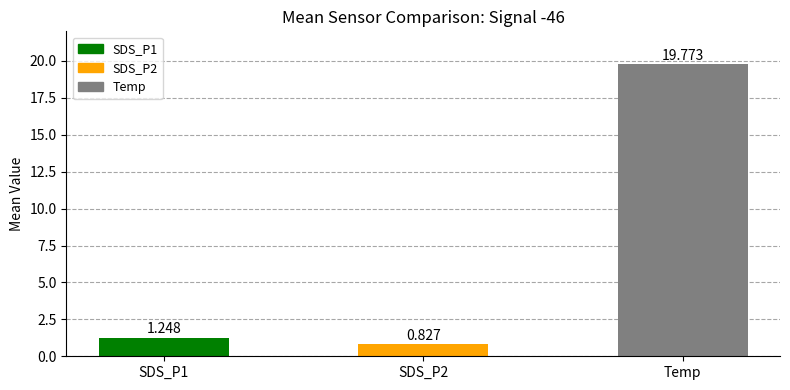

Which has a higher value, SDS_P1 or Temp?

Temp